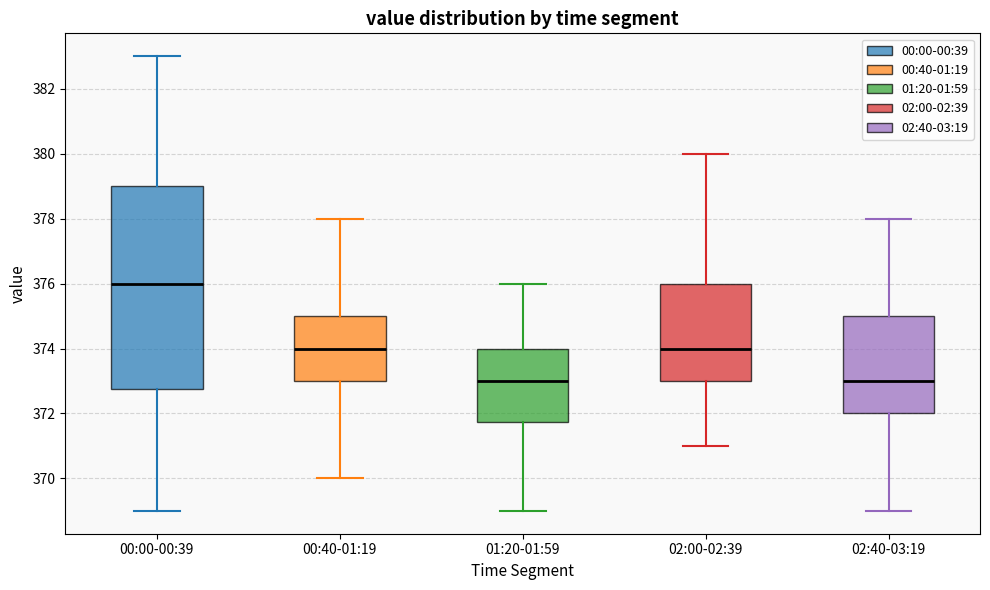

Where is the upper edge of the box for 01:20-01:59 on the y-axis? The values are not printed on the chart, so give them approximately, as read against the axis.

374.0